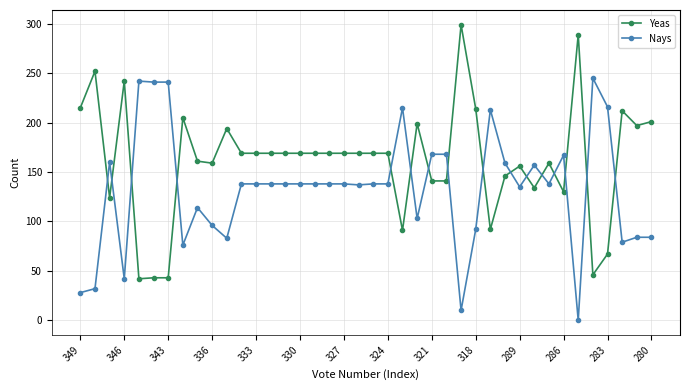

How many values in the Yeas series are below 169?

17